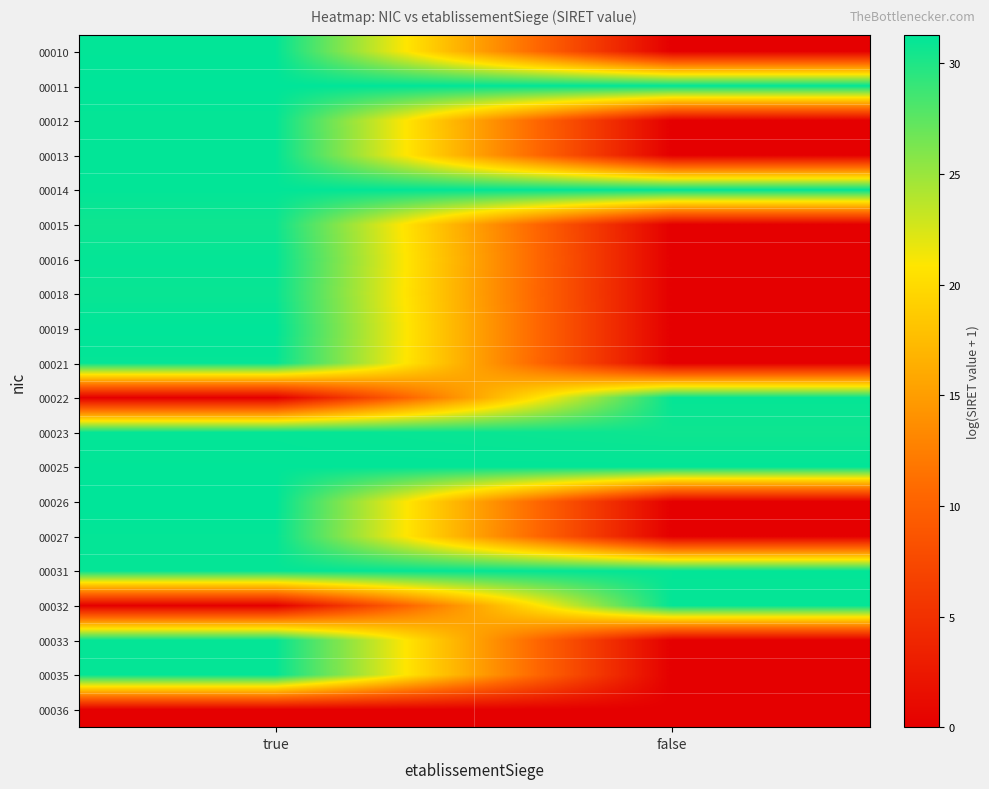

Reading right to left, extract all data points from this chart.

00010: false=0.0	true=31.2
00011: false=31.3	true=31.3
00012: false=0.0	true=31.1
00013: false=0.0	true=31.2
00014: false=31.3	true=31.2
00015: false=0.0	true=30.7
00016: false=0.0	true=31.1
00018: false=0.0	true=30.9
00019: false=0.0	true=31.3
00021: false=0.0	true=31.1
00022: false=31.1	true=0.0
00023: false=30.7	true=31.1
00025: false=31.2	true=31.2
00026: false=0.0	true=31.3
00027: false=0.0	true=31.1
00031: false=31.1	true=31.1
00032: false=31.1	true=0.0
00033: false=0.0	true=31.1
00035: false=0.0	true=31.1
00036: false=0.0	true=0.0